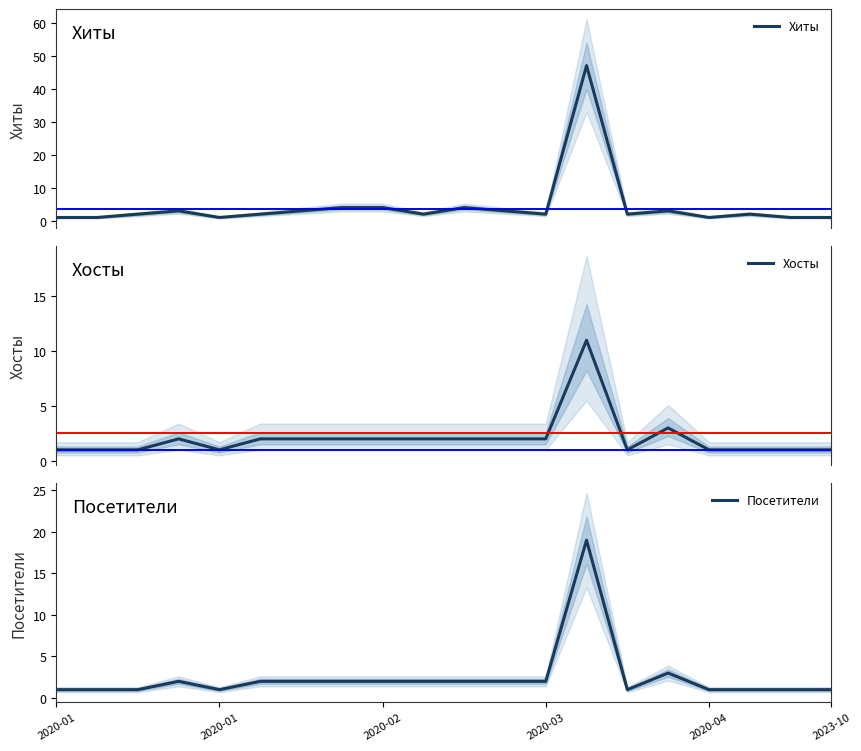

Reading right to left, what are all the values shown in this chart?

Хиты: 1	1	2	1	3	2	47	2	3	4	2	4	4	3	2	1	3	2	1	1
Хосты: 1	1	1	1	3	1	11	2	2	2	2	2	2	2	2	1	2	1	1	1
Посетители: 1	1	1	1	3	1	19	2	2	2	2	2	2	2	2	1	2	1	1	1